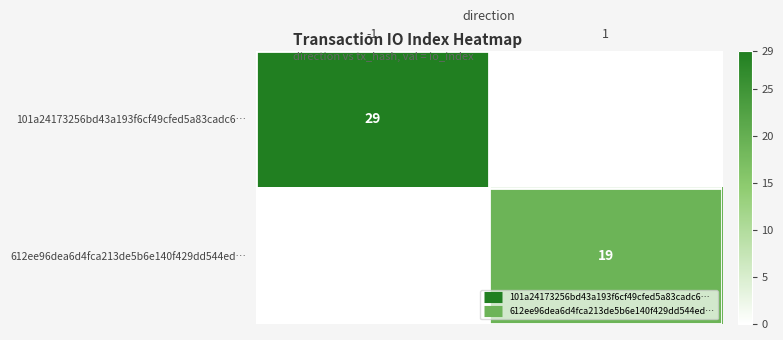

What is the total value across all series at 1?

19